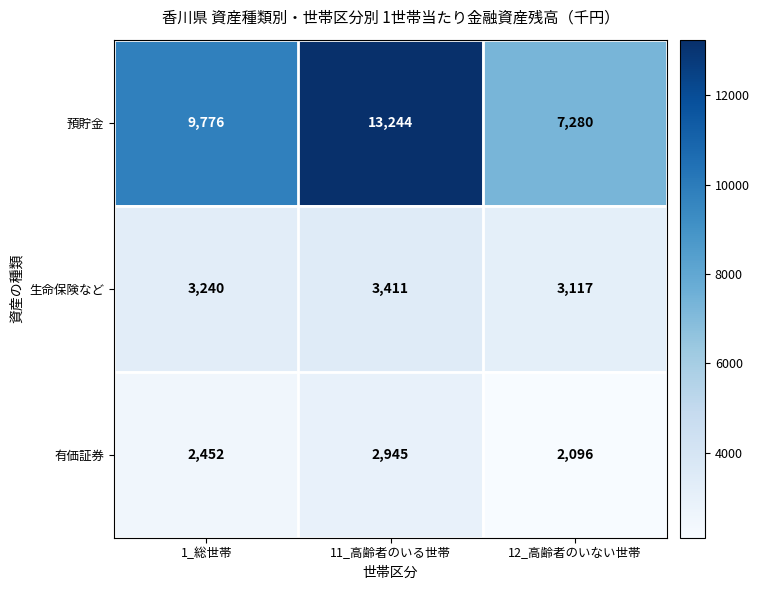

Where is 有価証券 nearest to the value 2520?

1_総世帯